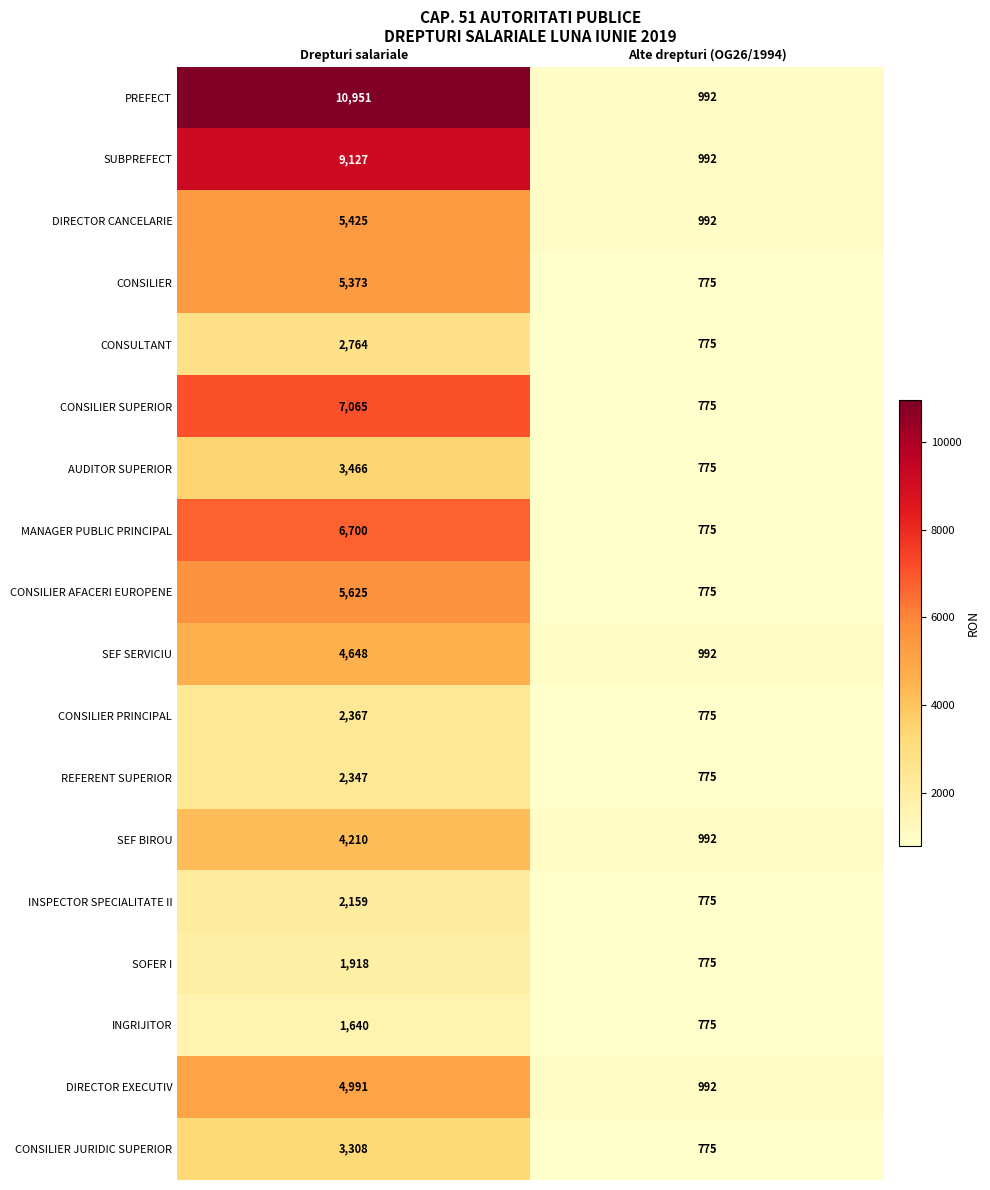

The SUBPREFECT series shows 1345 at Alte drepturi (OG26/1994). True or false?

False